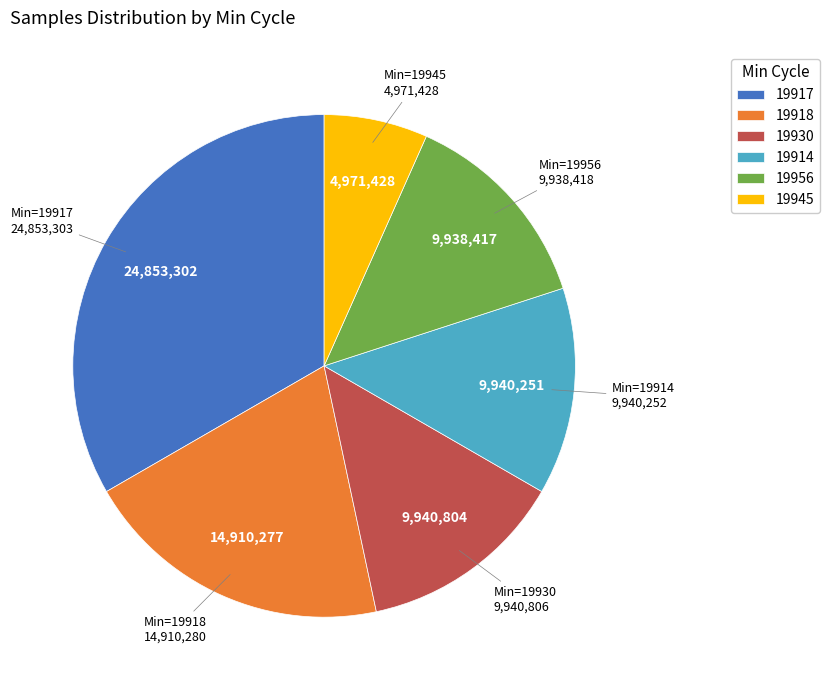

Is there any slice that represents more than half of the pie?

No